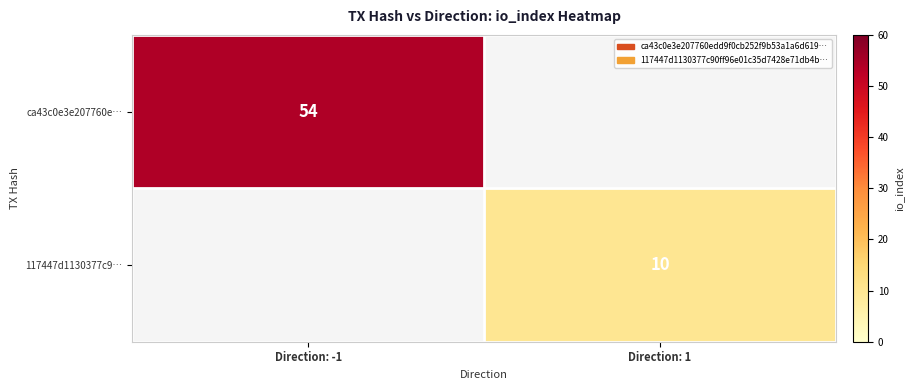

The value of 117447d1130377c9… at Direction: 1 is 10. True or false?

True